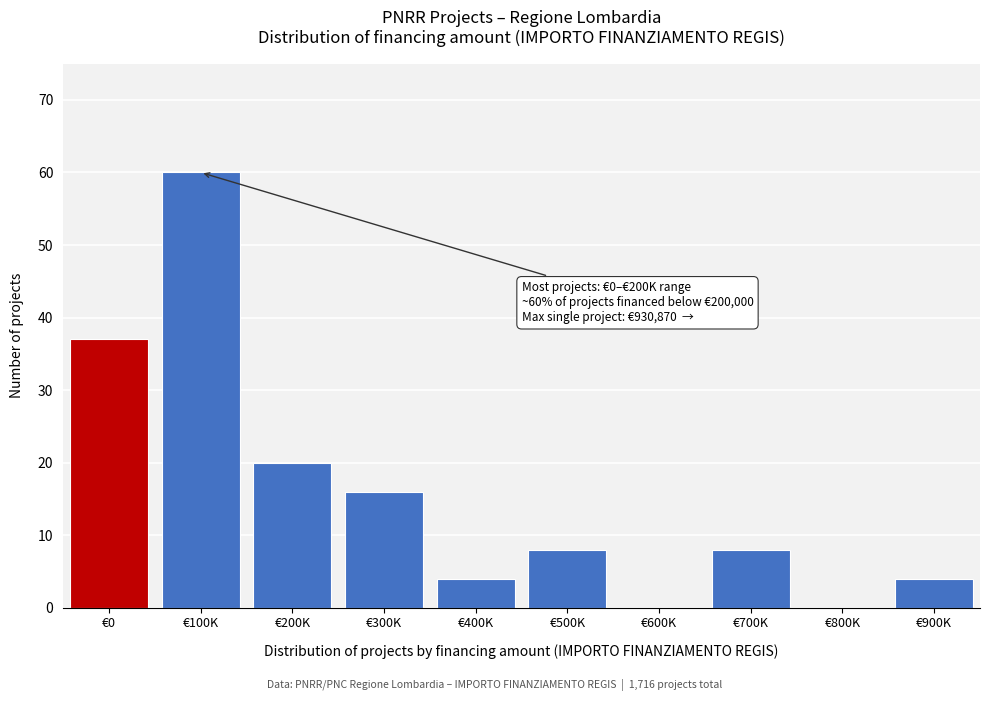

Reading left to right, list all the values displayed in this chart.

€0=37	€100K=60	€200K=20	€300K=16	€400K=4	€500K=8	€600K=0	€700K=8	€800K=0	€900K=4